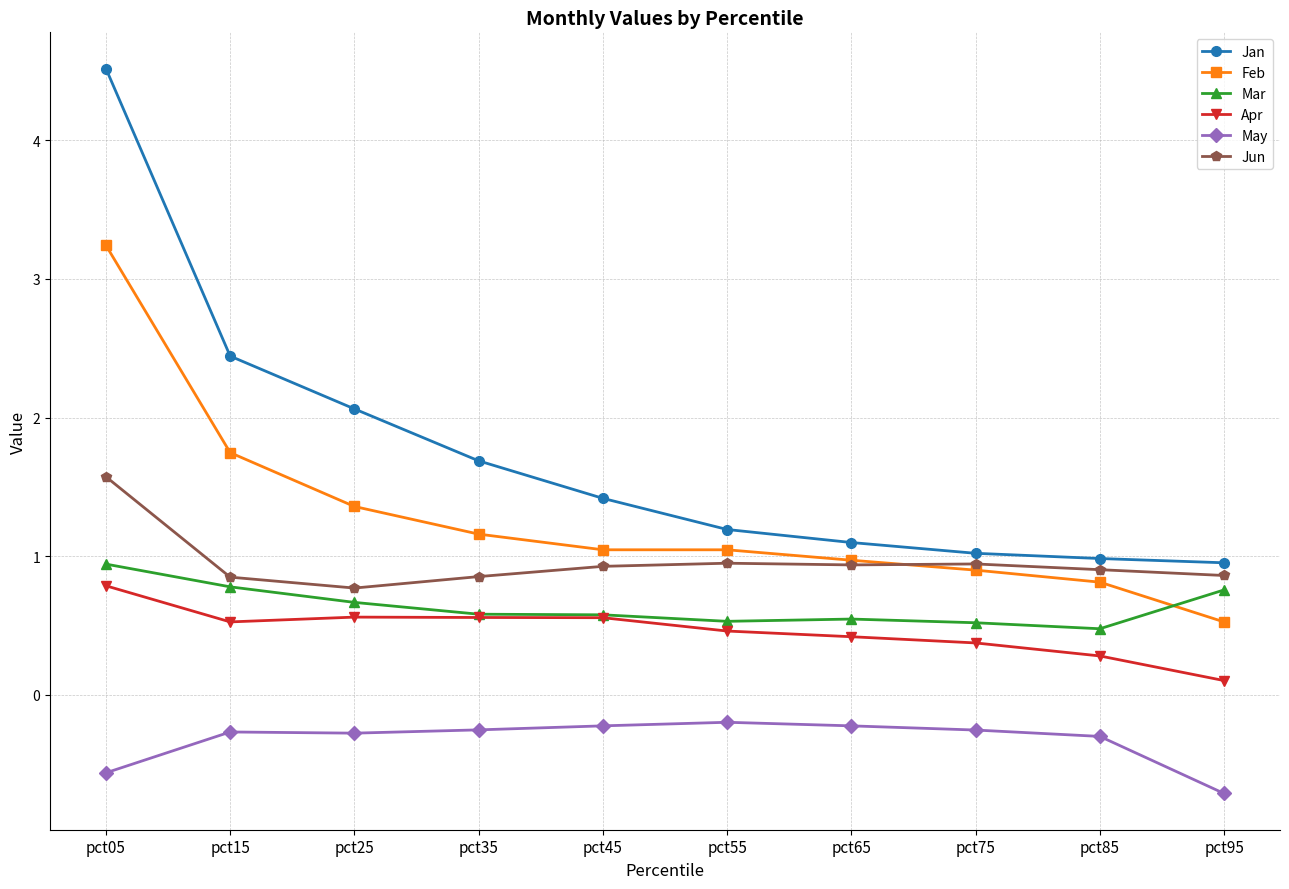

Which category has the lowest value in the May series?

pct95